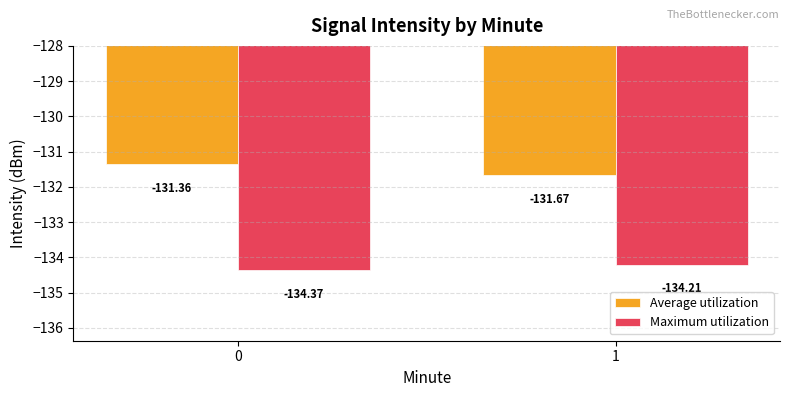

Reading left to right, list all the values displayed in this chart.

Average utilization: -131.4	-131.7
Maximum utilization: -134.4	-134.2